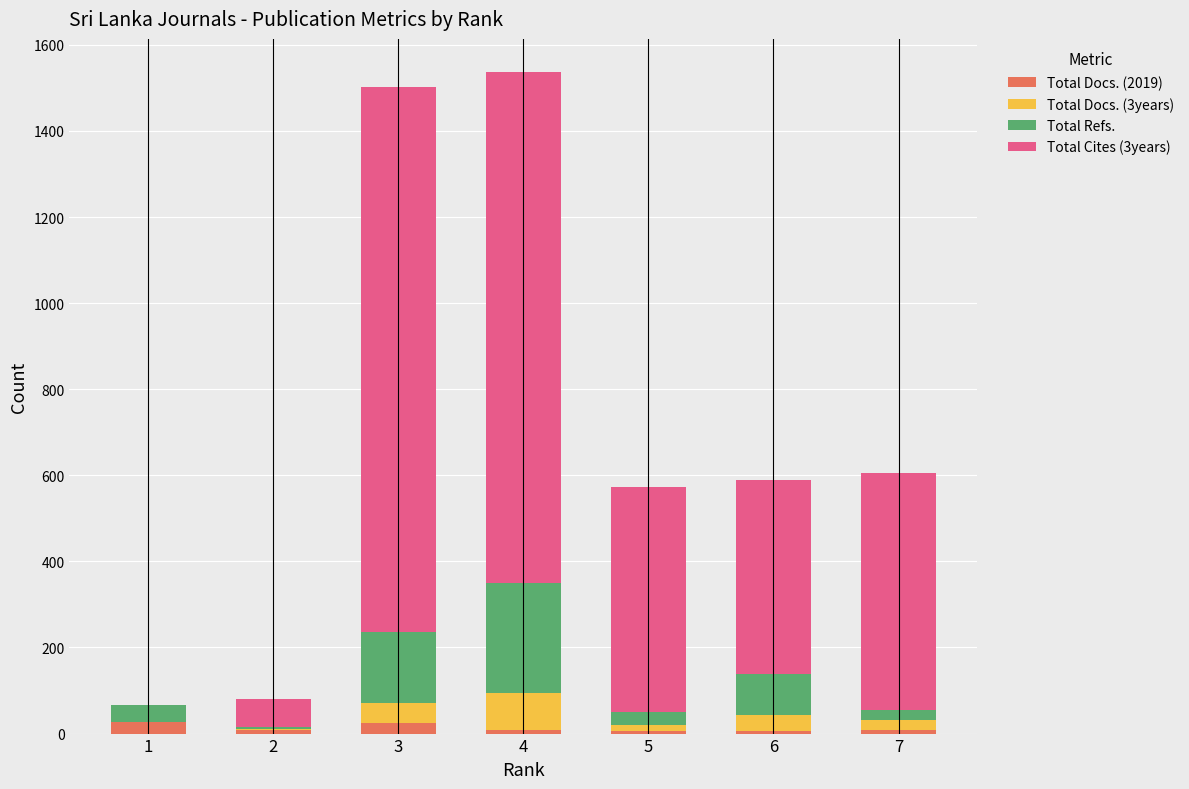

Which category has the lowest value in the Total Docs. (2019) series?

6